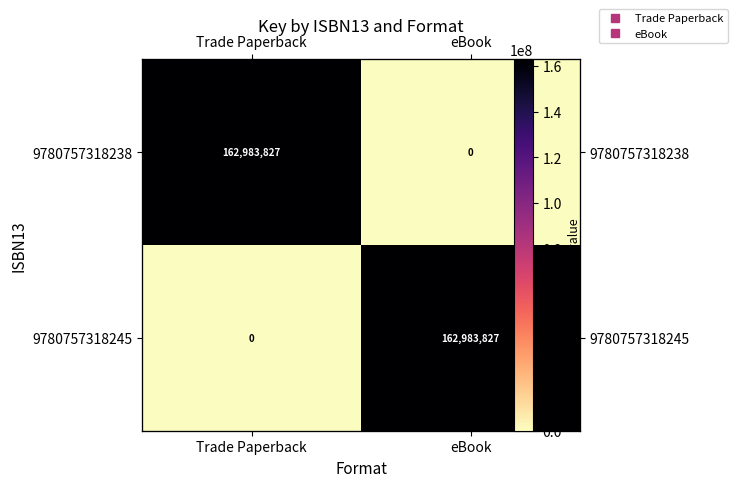

Which category has the highest value in the 9780757318245 series?

eBook